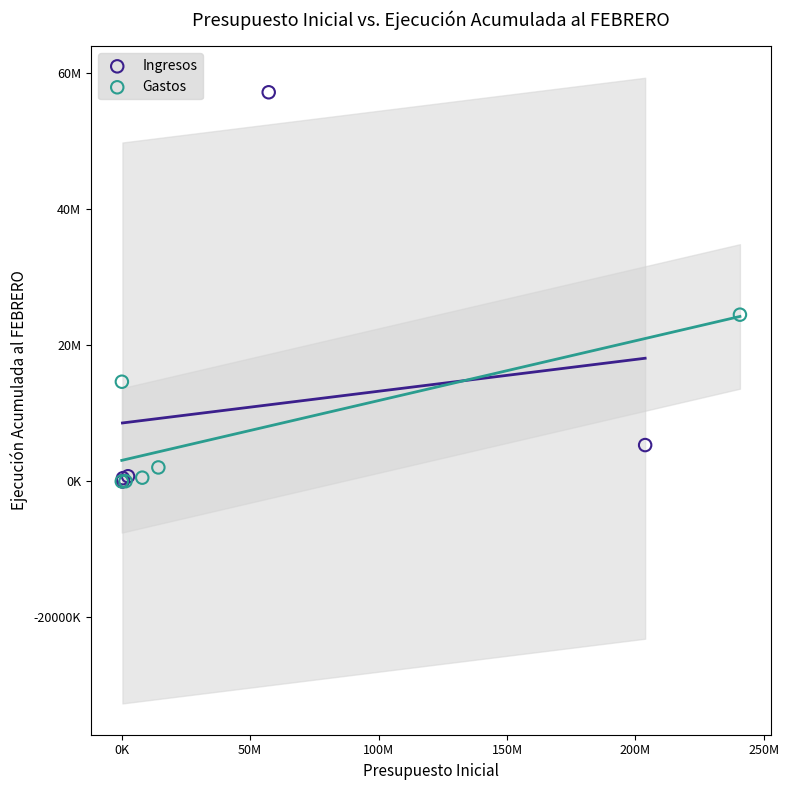

What are all the series names shown in the legend?

Ingresos, Gastos